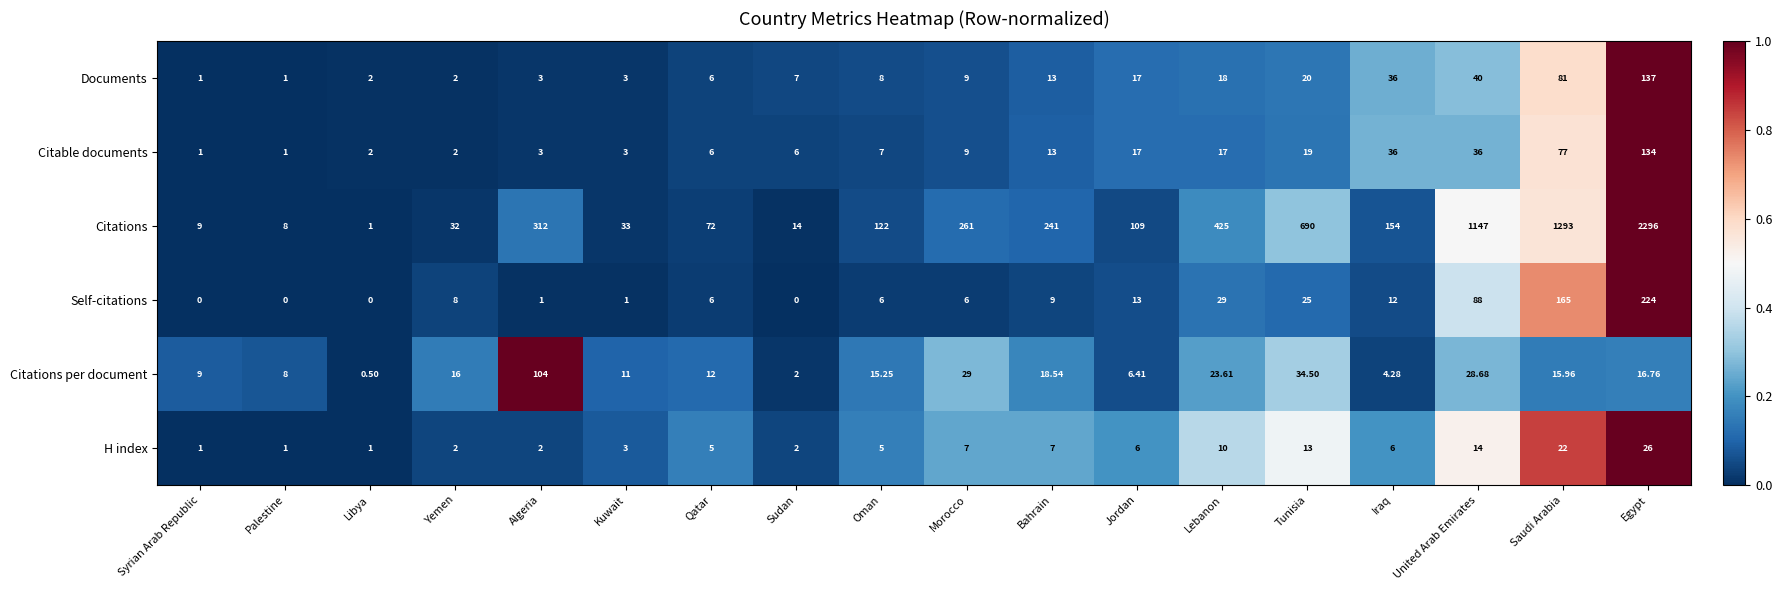

Is the value of Self-citations at Yemen greater than the value of Documents at Tunisia?

No